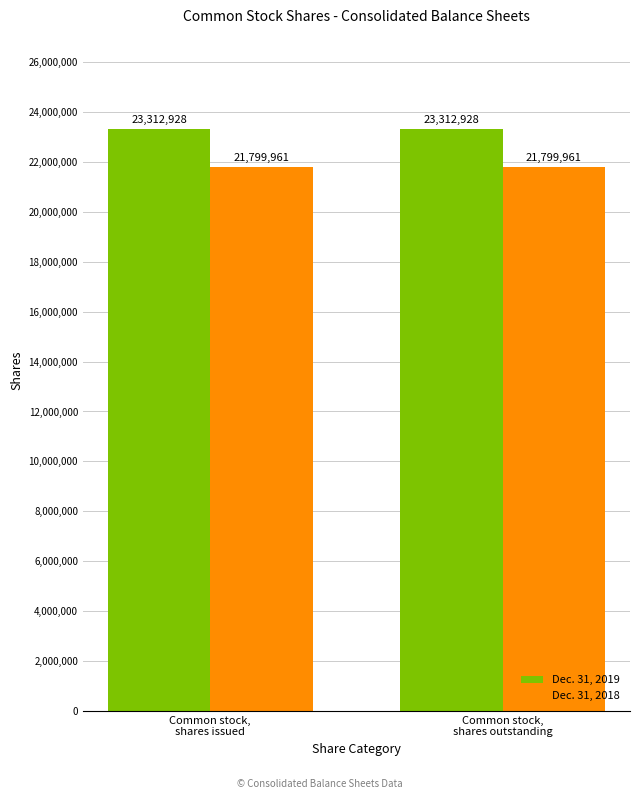

Rank the series by their maximum value, from lowest to highest.

Dec. 31, 2018, Dec. 31, 2019